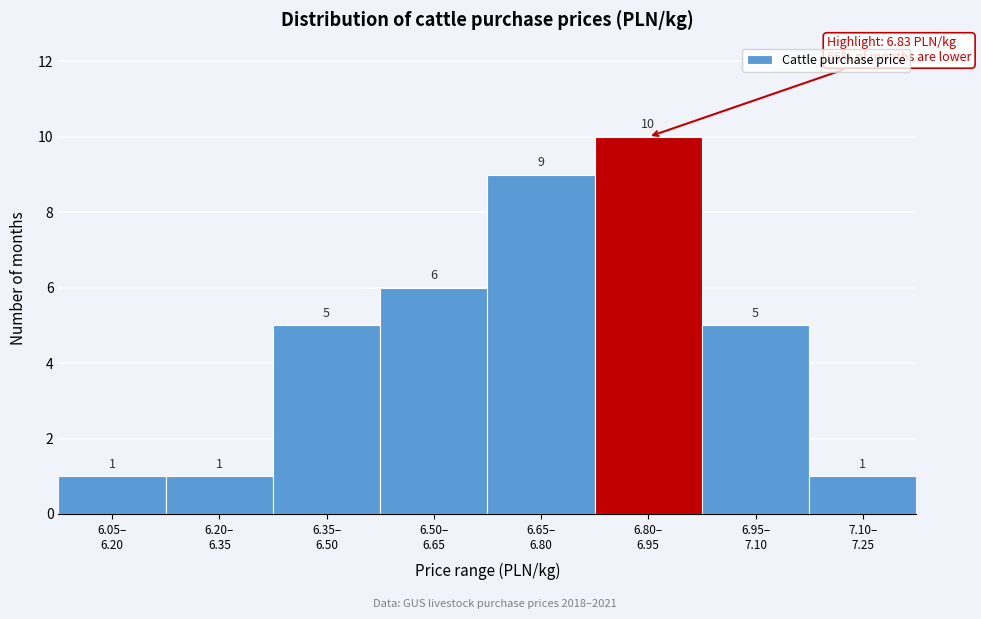

Reading left to right, list all the values displayed in this chart.

1	1	5	6	9	10	5	1